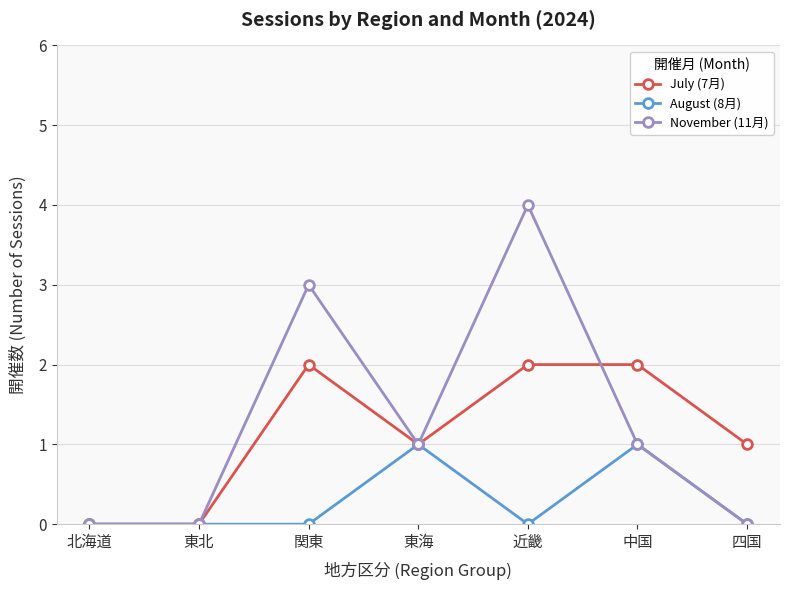

True or false: July (7月) has a value of 1 at 四国.

True